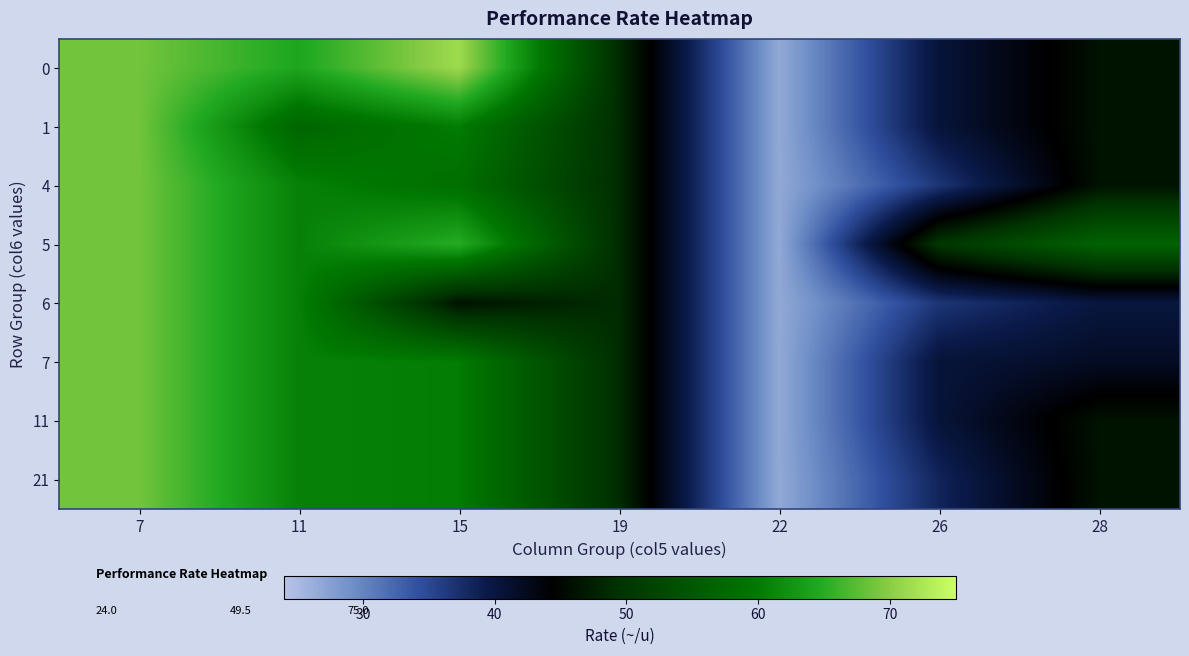

At which category is the sum across all series the highest?

7